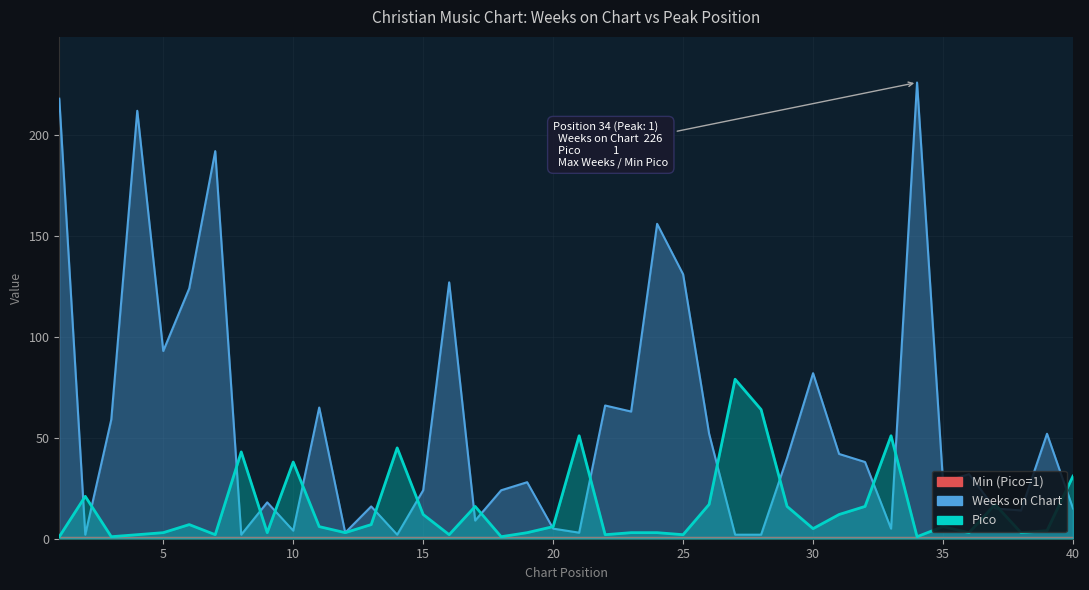

Reading left to right, what are all the values shown in this chart?

Weeks on Chart: 218	2	59	212	93	124	192	2	18	4	65	3	16	2	24	127	9	24	28	5	3	66	63	156	131	52	2	2	40	82	42	38	5	226	28	32	15	14	52	15
Pico: 1	21	1	2	3	7	2	43	3	38	6	3	7	45	12	2	16	1	3	6	51	2	3	3	2	17	79	64	16	5	12	16	51	1	6	3	17	3	4	31
Min (Pico=1): 1	1	1	1	1	1	1	1	1	1	1	1	1	1	1	1	1	1	1	1	1	1	1	1	1	1	1	1	1	1	1	1	1	1	1	1	1	1	1	1